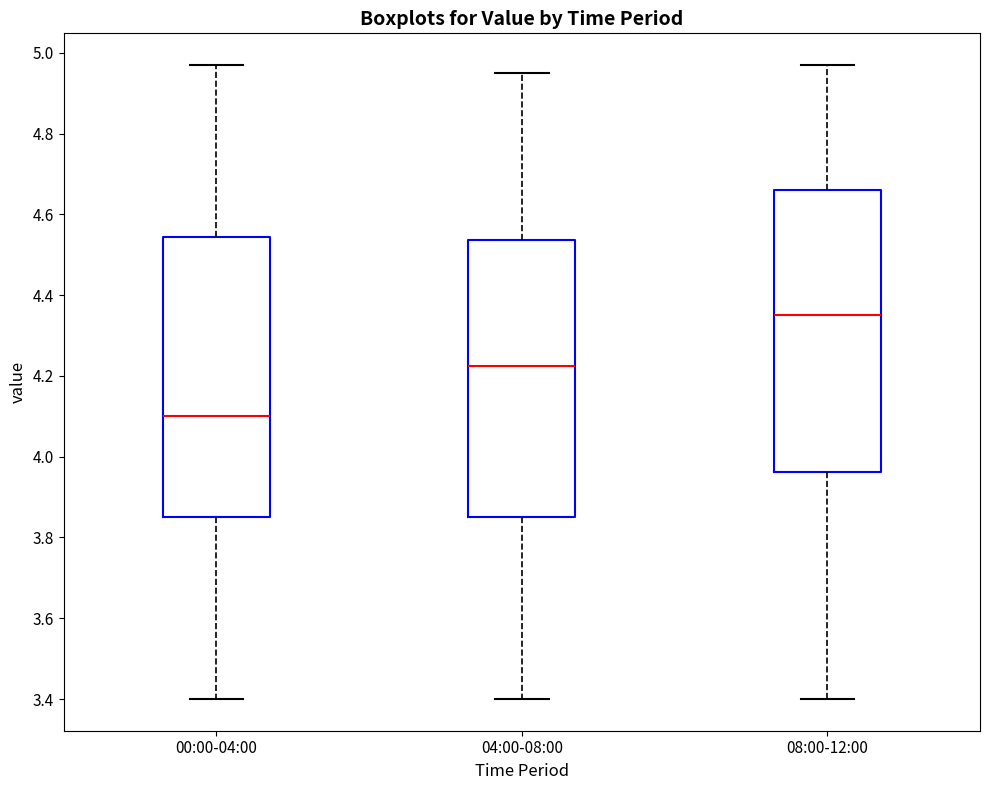

Reading left to right, transcribe this box plot: for each box, give where its median line is, the range the box spans, and where its two whiskers end, as read against the y-axis. The values are not printed on the chart, so give them approximately, as read against the axis.

00:00-04:00: median 4.10, box 3.86 to 4.54, whiskers 3.40 to 4.98
04:00-08:00: median 4.22, box 3.86 to 4.54, whiskers 3.40 to 4.96
08:00-12:00: median 4.36, box 3.96 to 4.66, whiskers 3.40 to 4.98